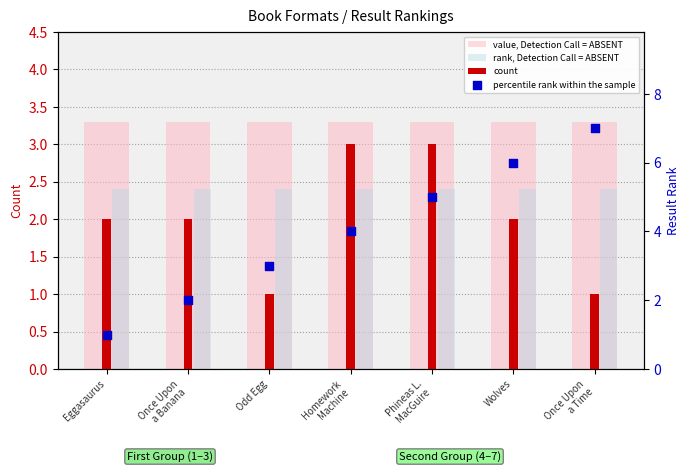

At how many categories does at least one series exceed 6?

1